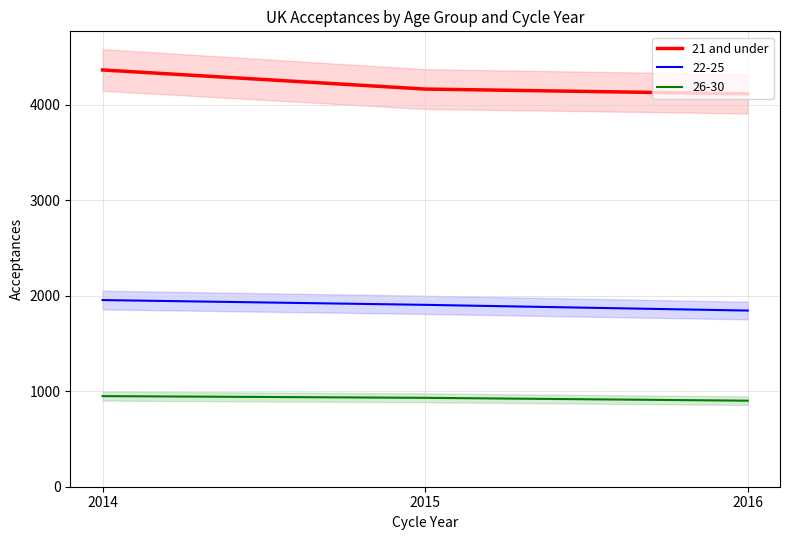

What is the change in value from 2014 to 2015?

-200